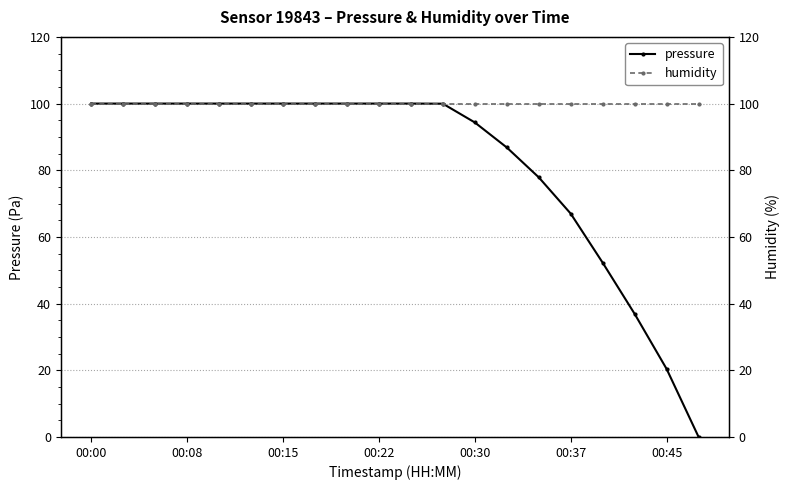

The pressure series shows 46.8 at 00:08. True or false?

False